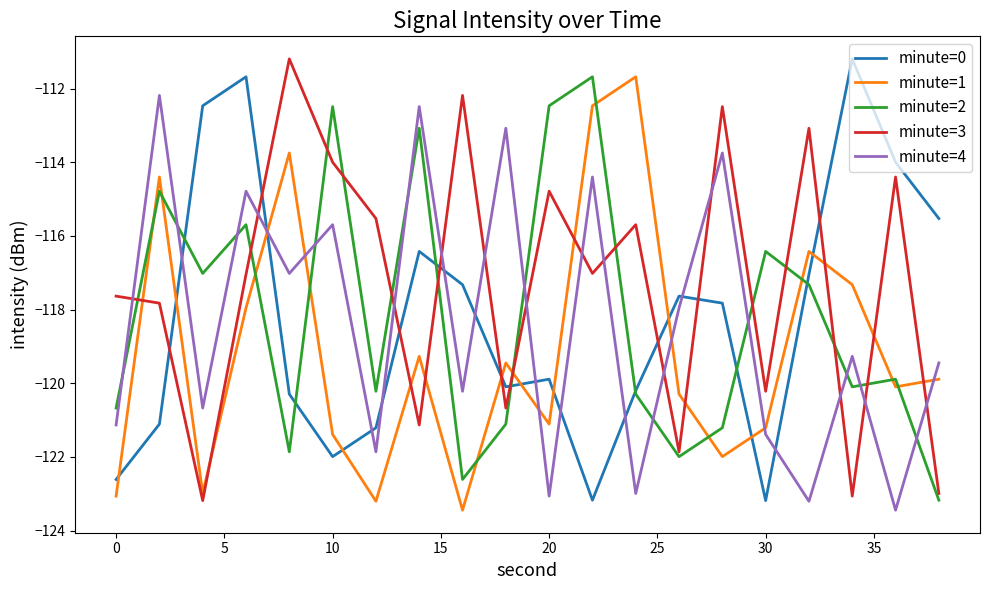

How many values in the minute=1 series are below -119?

13